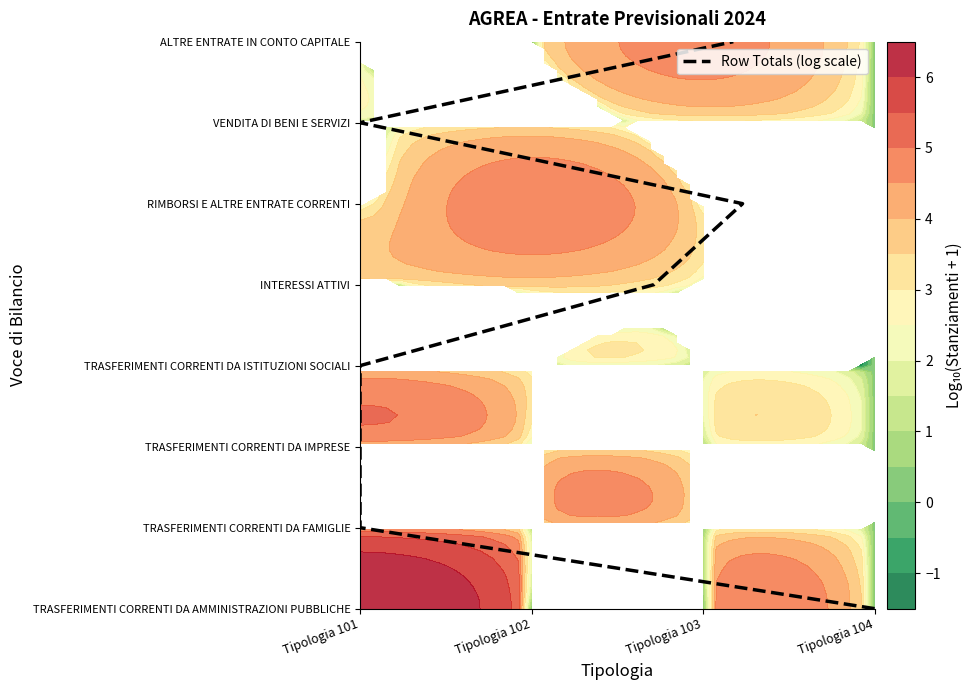

How many values exceed 4?

3